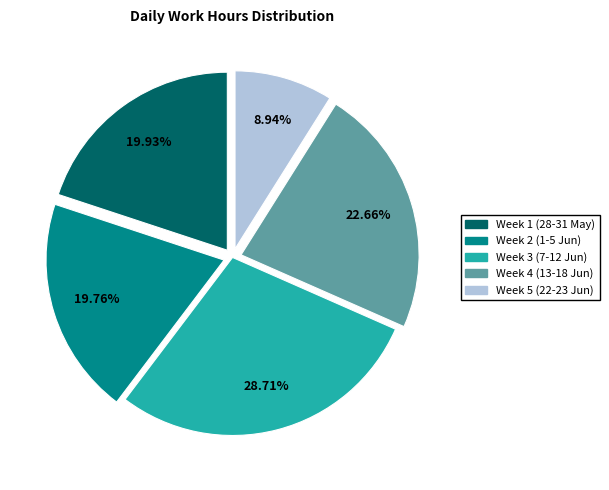

Does any single category account for the majority?

No